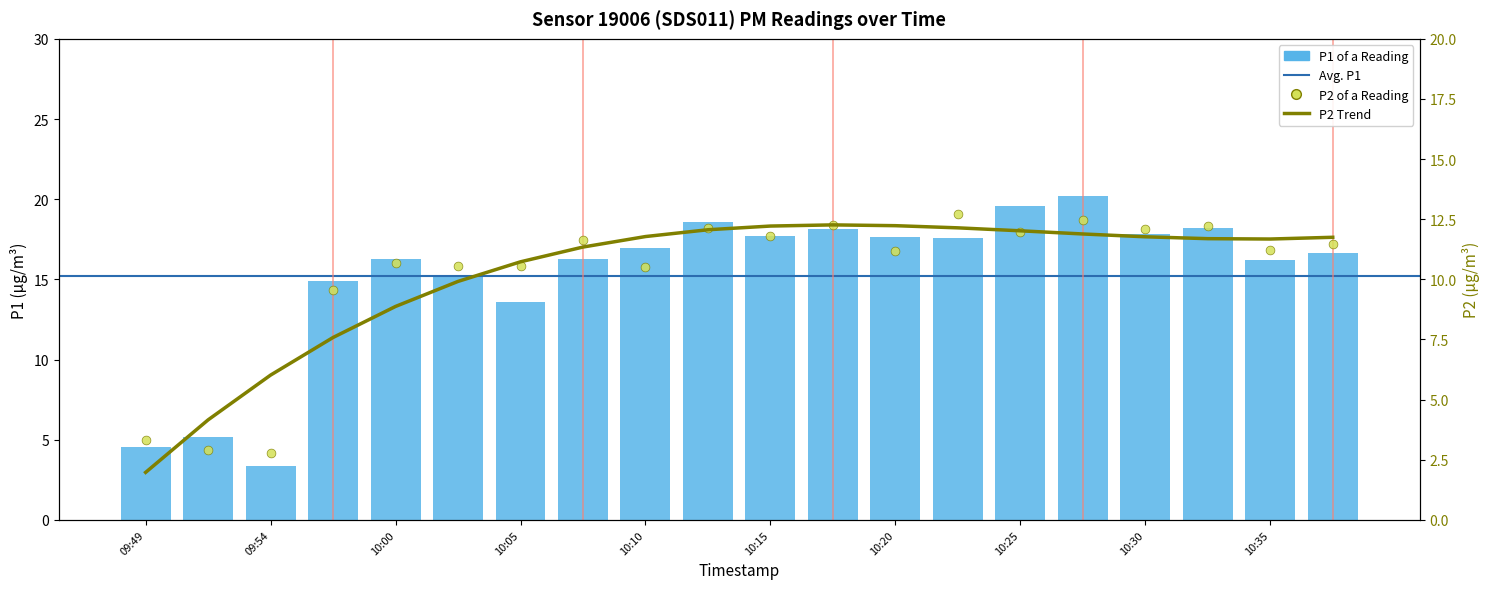

Which series reaches the maximum Y coordinate?

P1